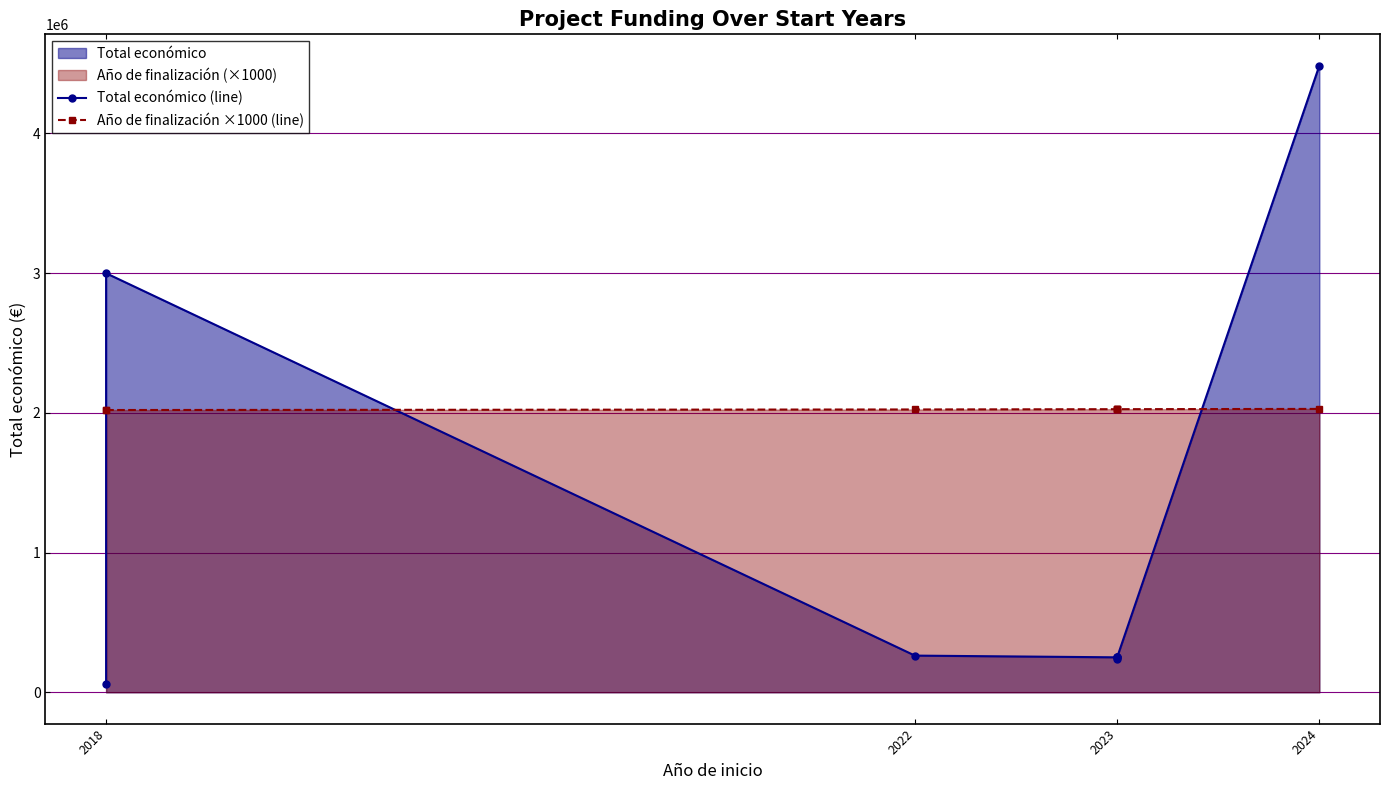

What is the difference between the second highest and second lowest values in the Total económico (line) series?

2761970